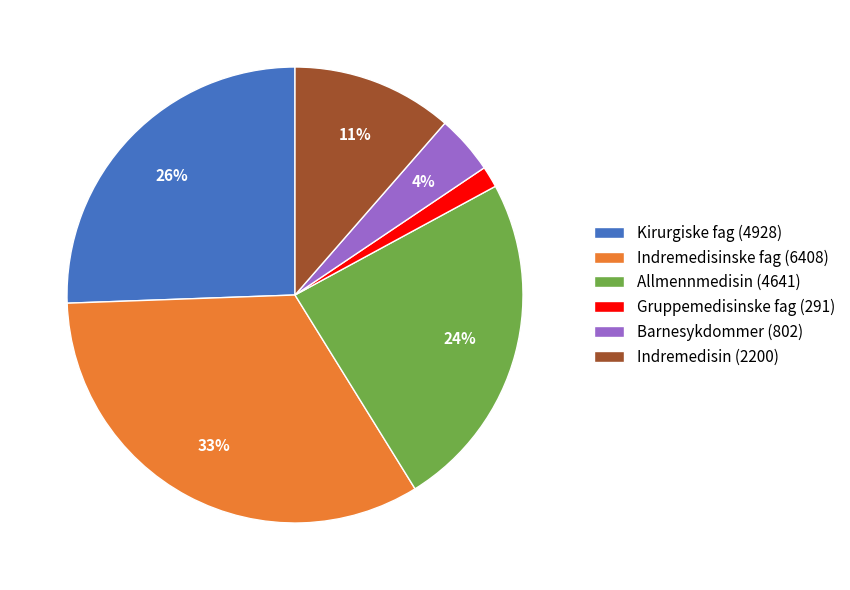

True or false: Allmennmedisin (4641) accounts for 24% of the total.

True